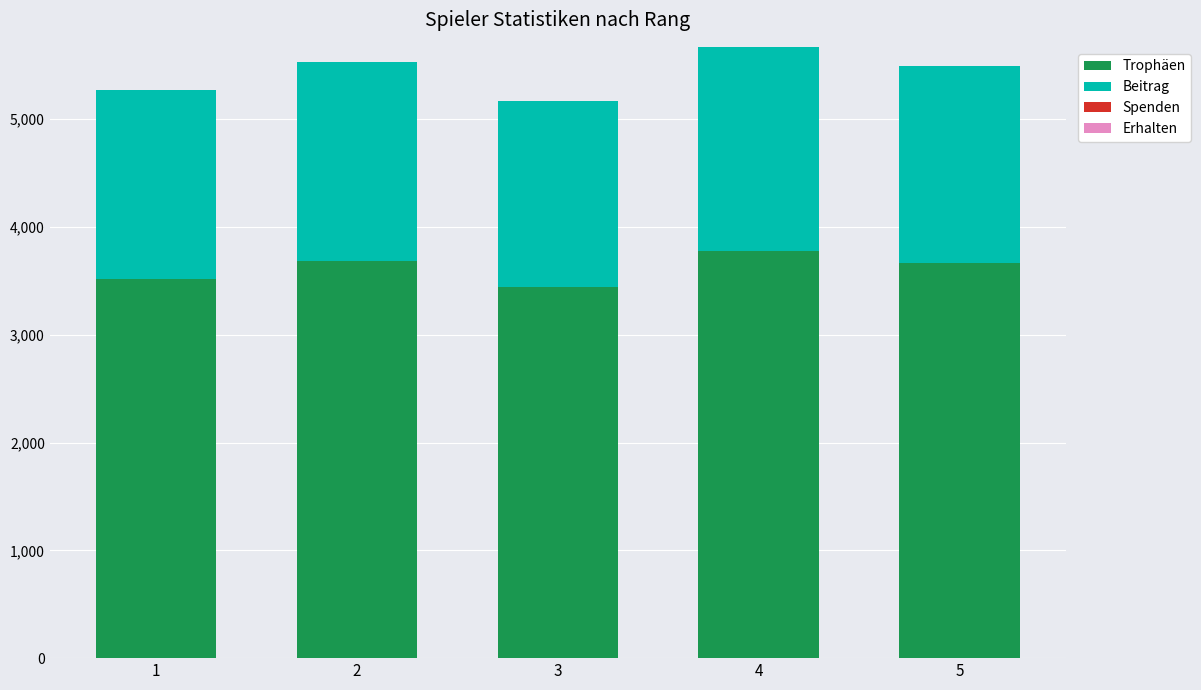

Reading left to right, transcribe the values for Trophäen.

1=3513	2=3686	3=3444	4=3780	5=3663